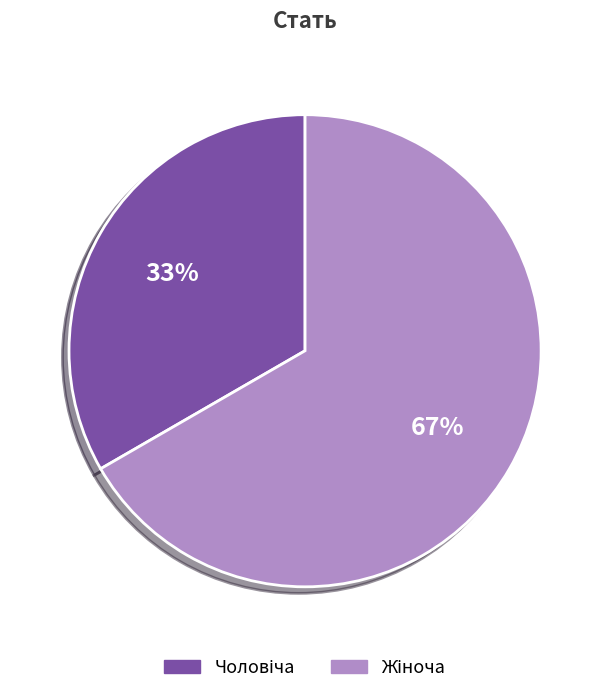

Is there a majority slice in this chart?

Yes